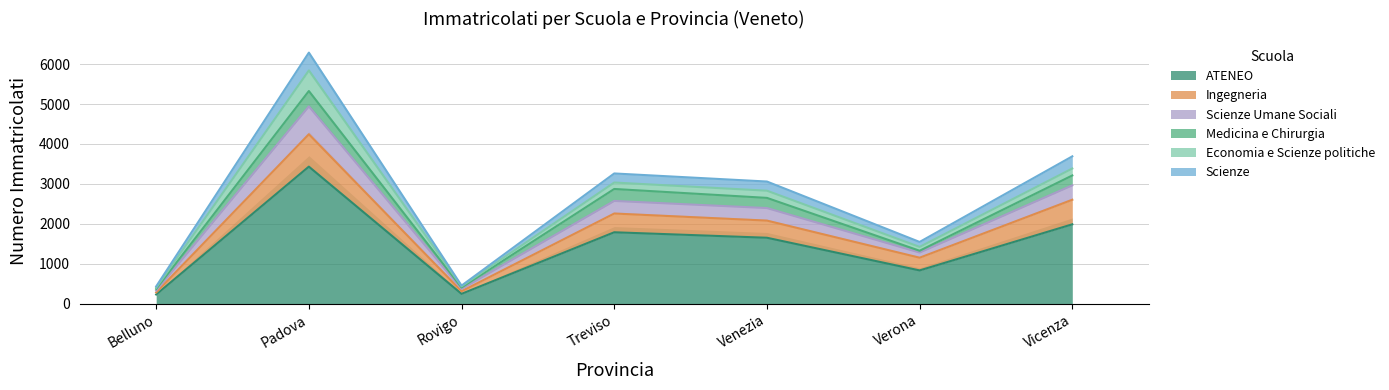

What is the lowest value of the ATENEO series?

236